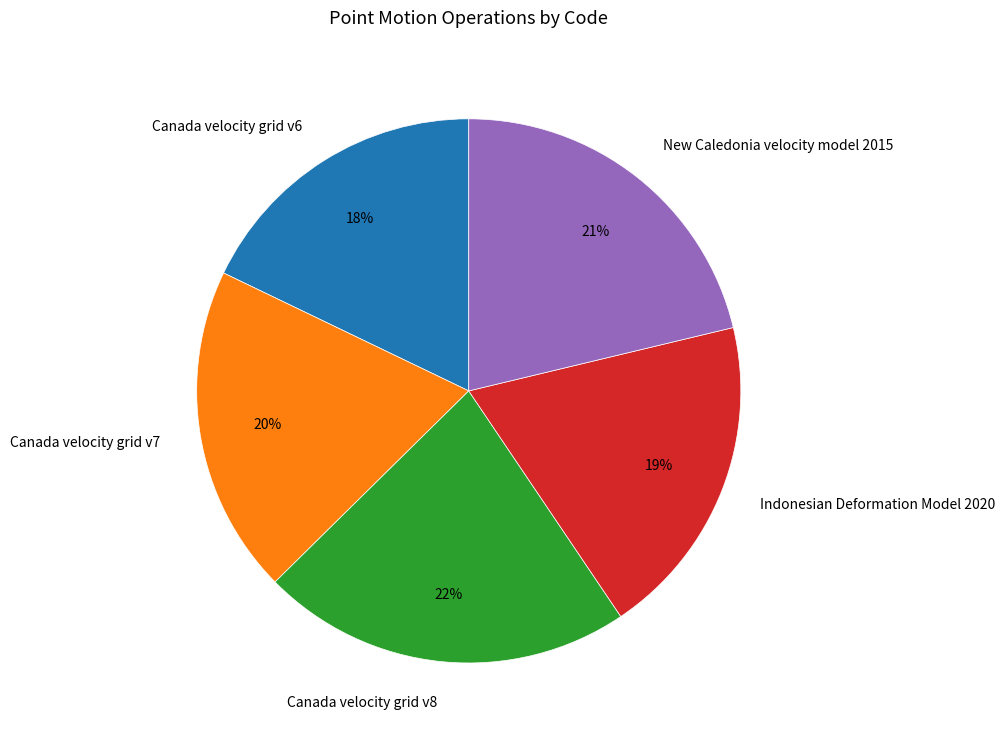

Do Canada velocity grid v8 and Canada velocity grid v7 together represent more than half of the pie?

No